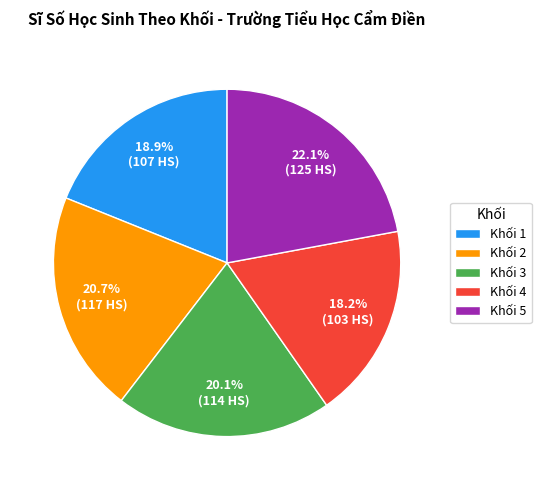

How many slices are in this pie chart?

5